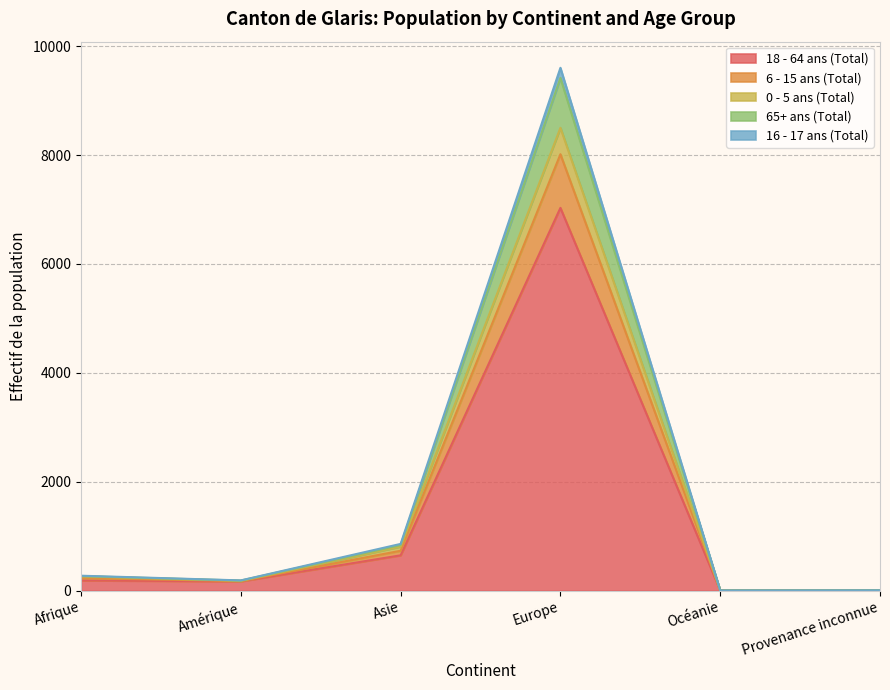

How many series are shown in this chart?

5